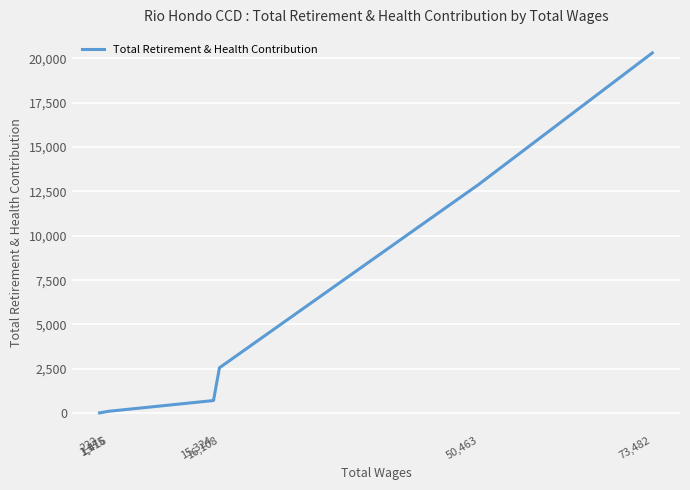

What is the approximate value at 15,324?

713